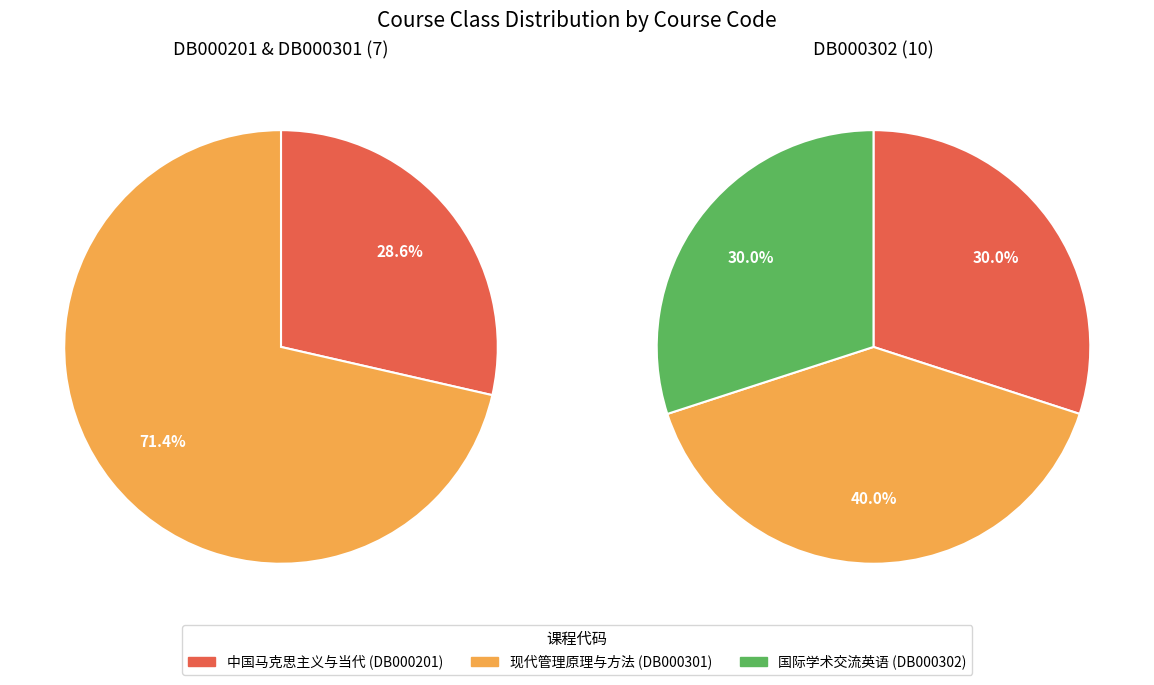

Between DB000301 and DB000201, which is larger?

DB000301